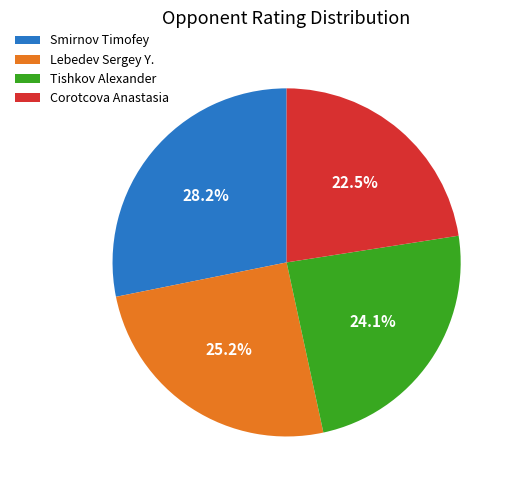

Does any single category account for the majority?

No